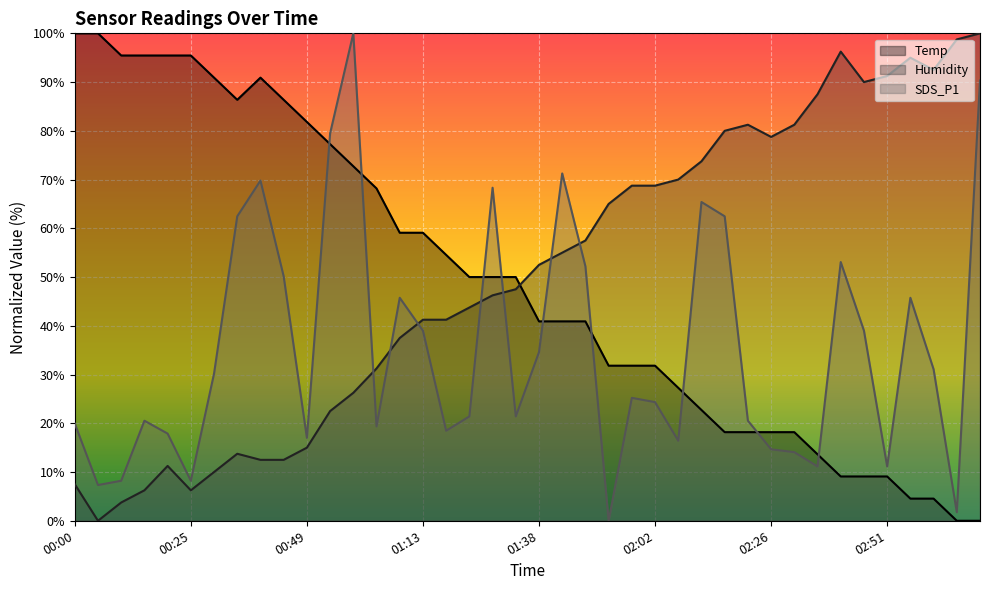

How many intersections are there between SDS_P1 and Temp?

9